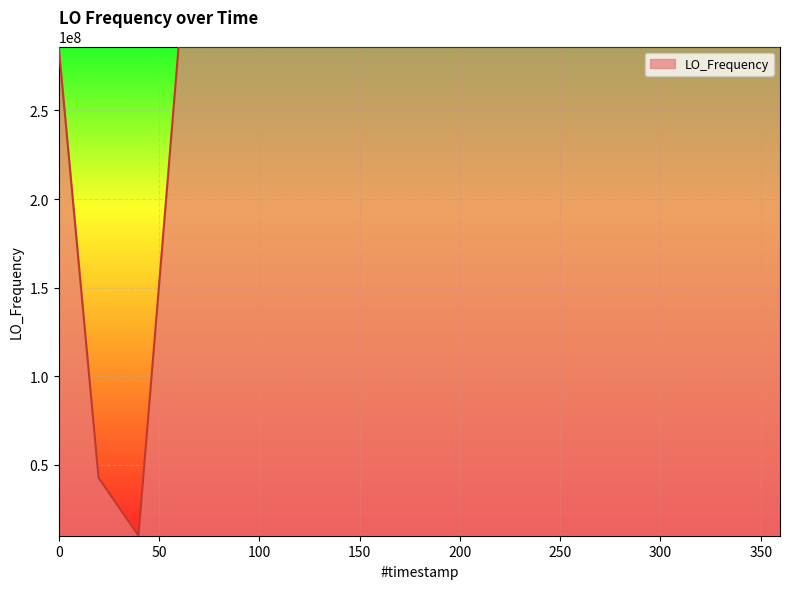

What is the difference between the second highest and second lowest values?

243304347.7